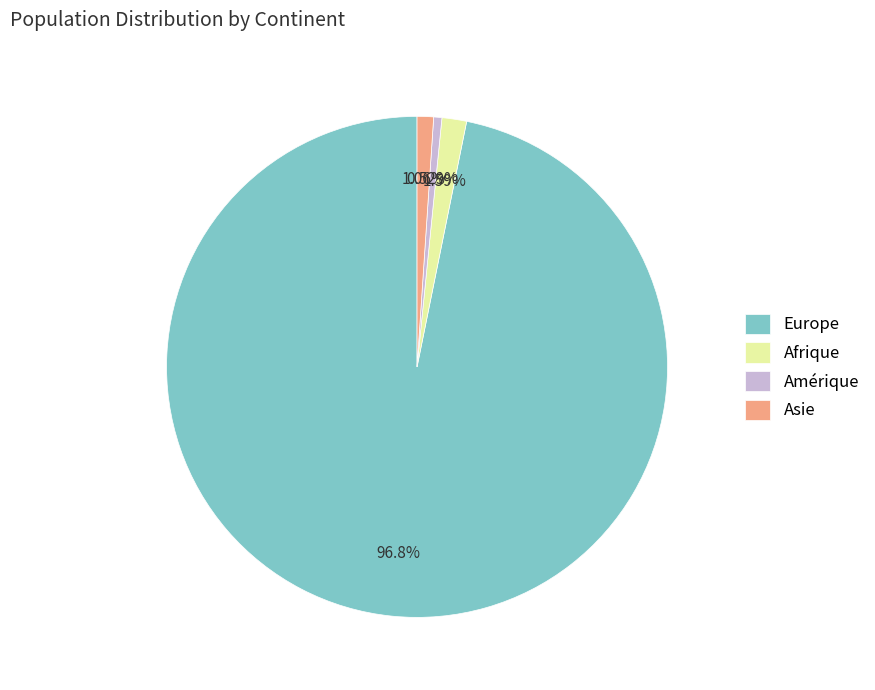

How many slices are in this pie chart?

4